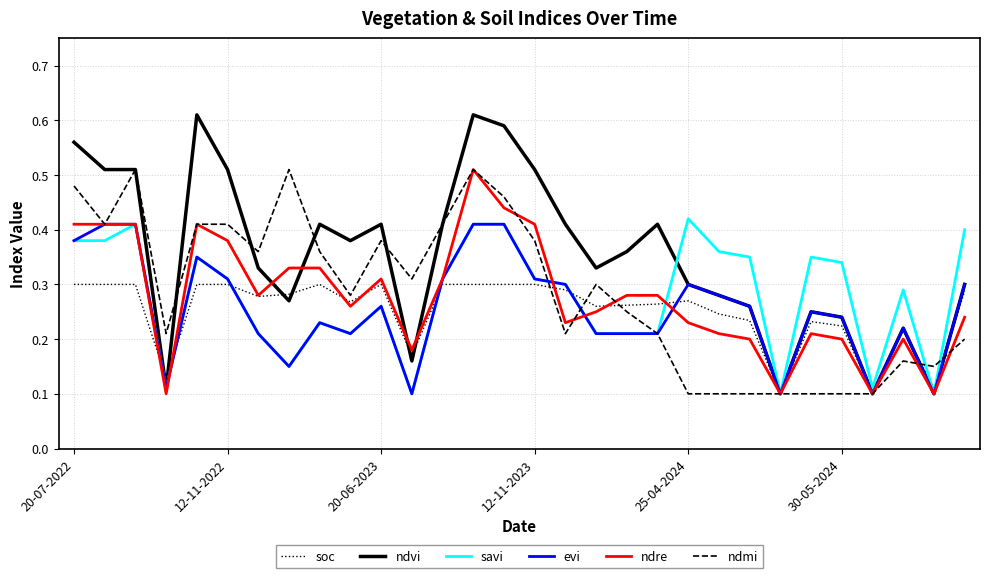

Which series has the largest total across all categories?

ndvi